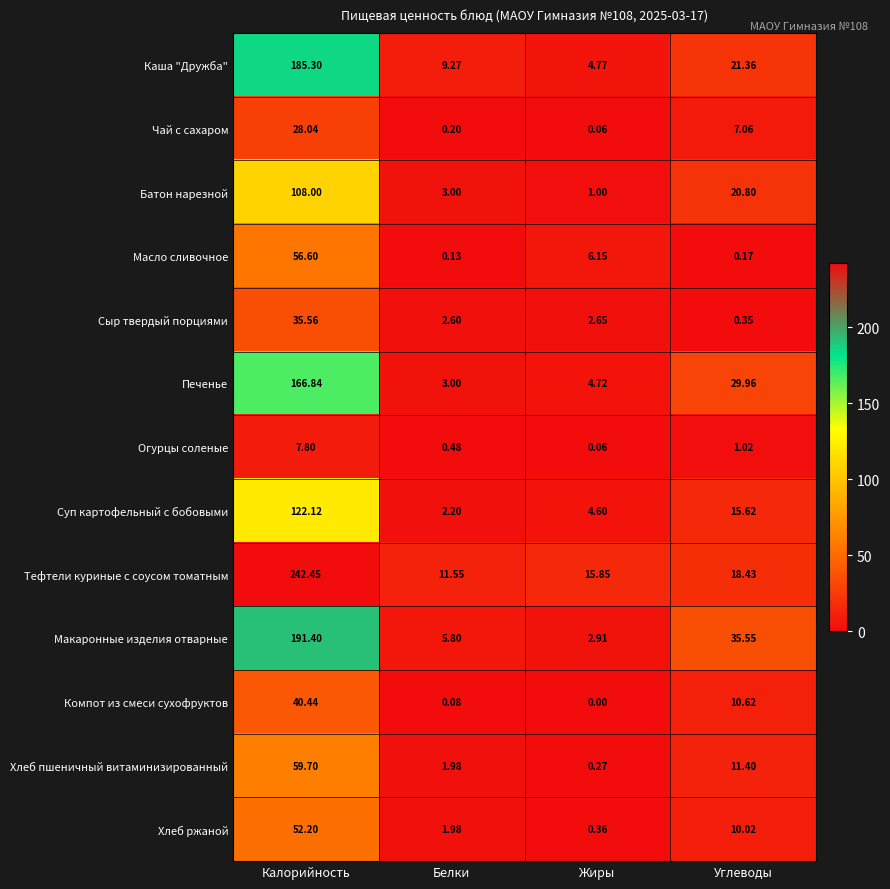

At which category is the sum across all series the highest?

Калорийность